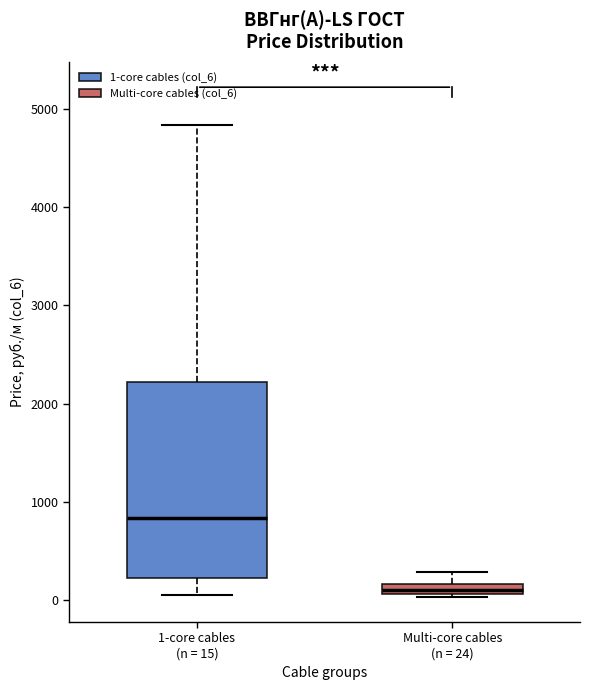

Which box's median line is the highest?

1-core cables (n = 15)